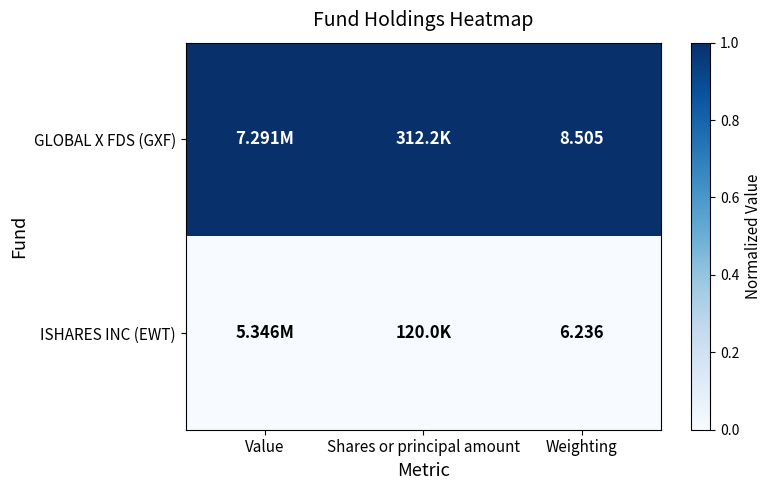

Which series has the largest total across all categories?

GLOBAL X FDS (GXF)